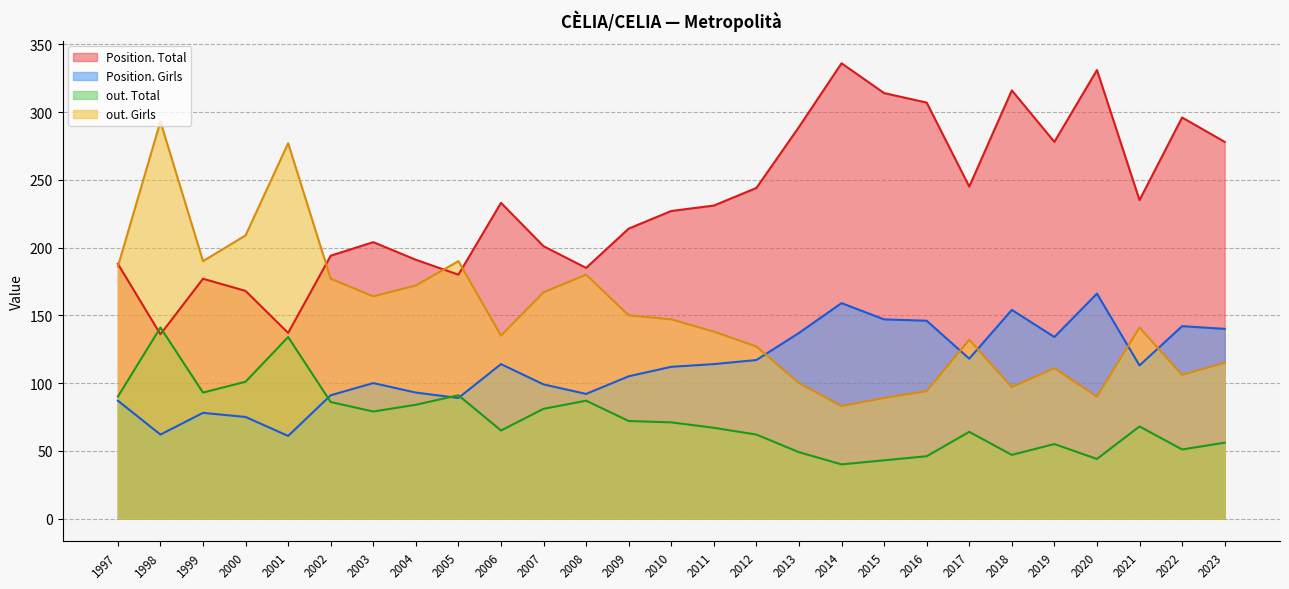

At which category is the sum across all series the highest?

1998